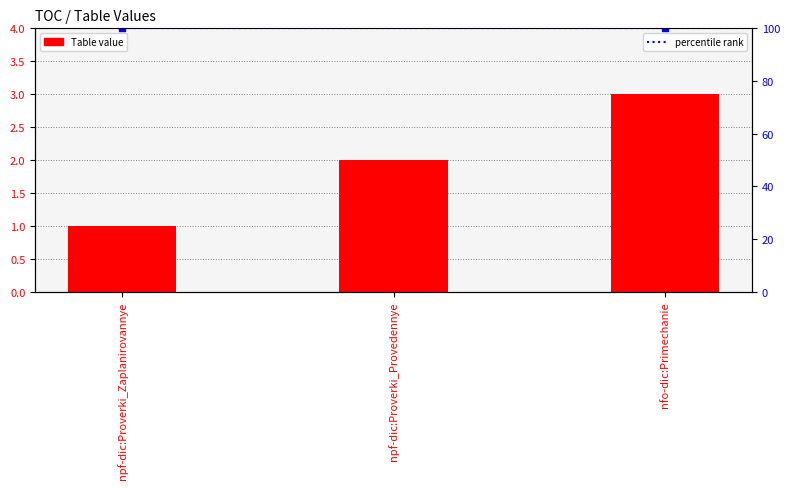

At which category does the chart reach its peak across all series?

nfo-dic:Primechanie